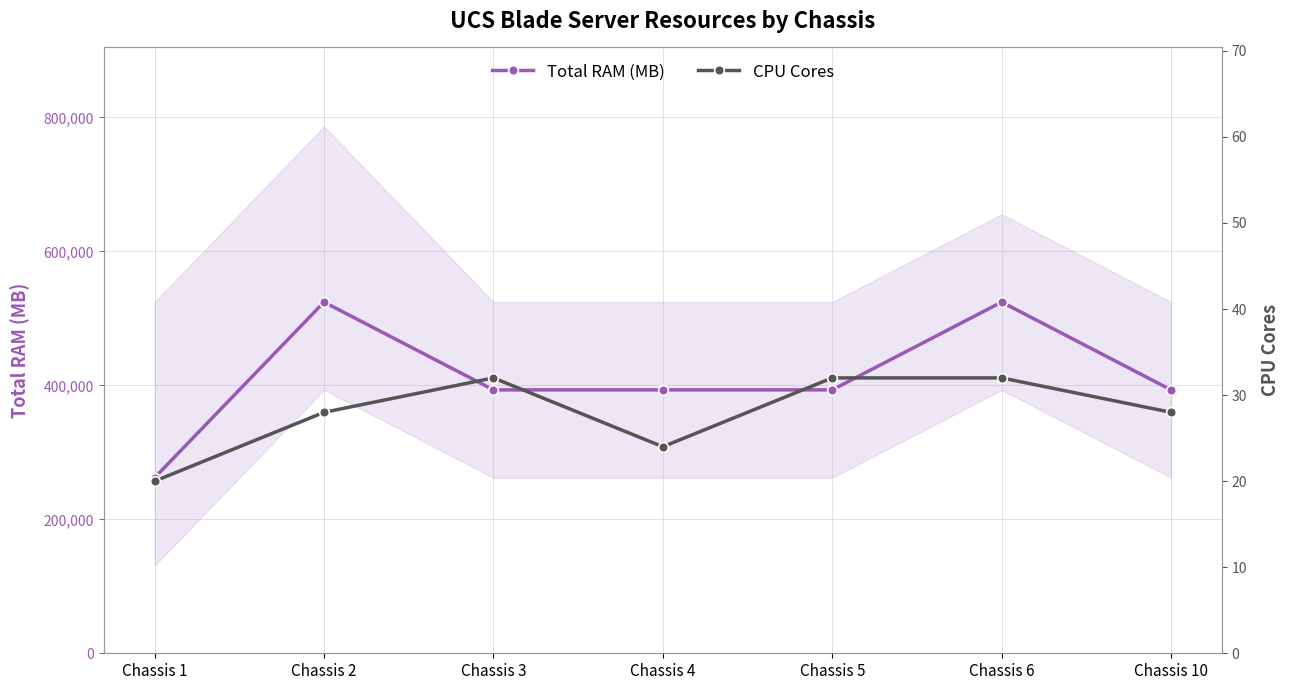

Where does the CPU Cores series first go above 28?

Chassis 3